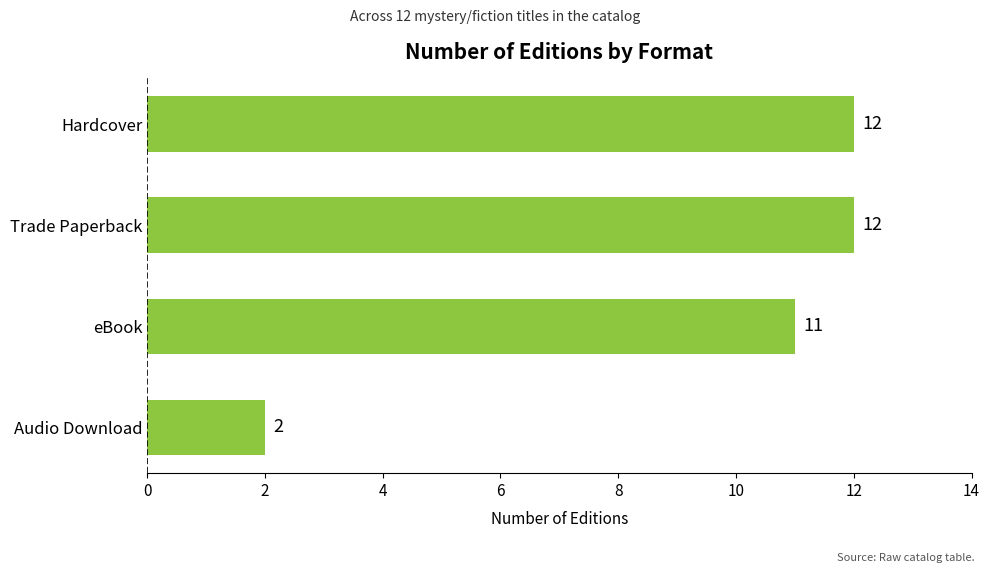

What is the minimum value shown in the chart?

2